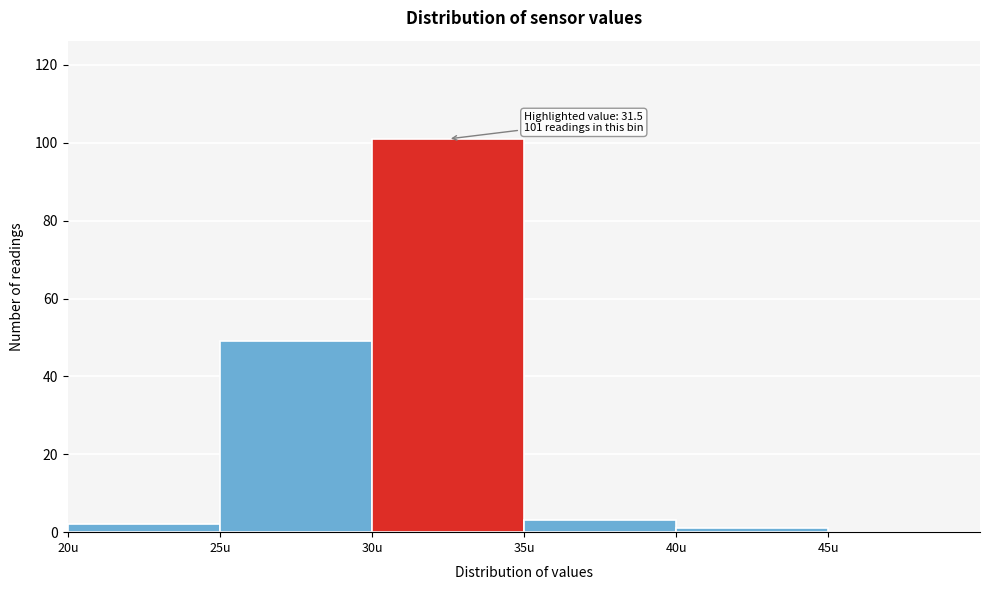

Over which range of the x-axis is the bar tallest?

30 to 35